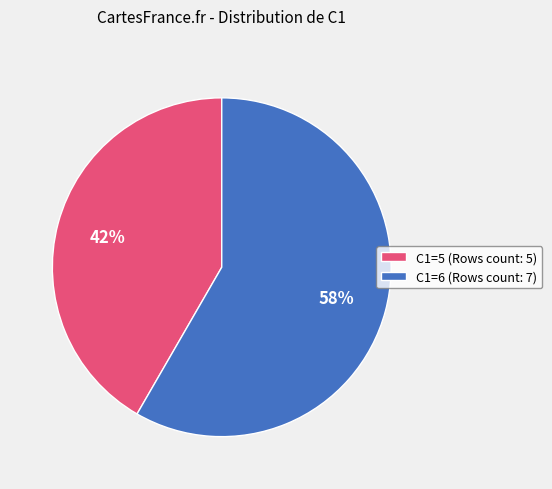

Count the number of slices in the pie.

2